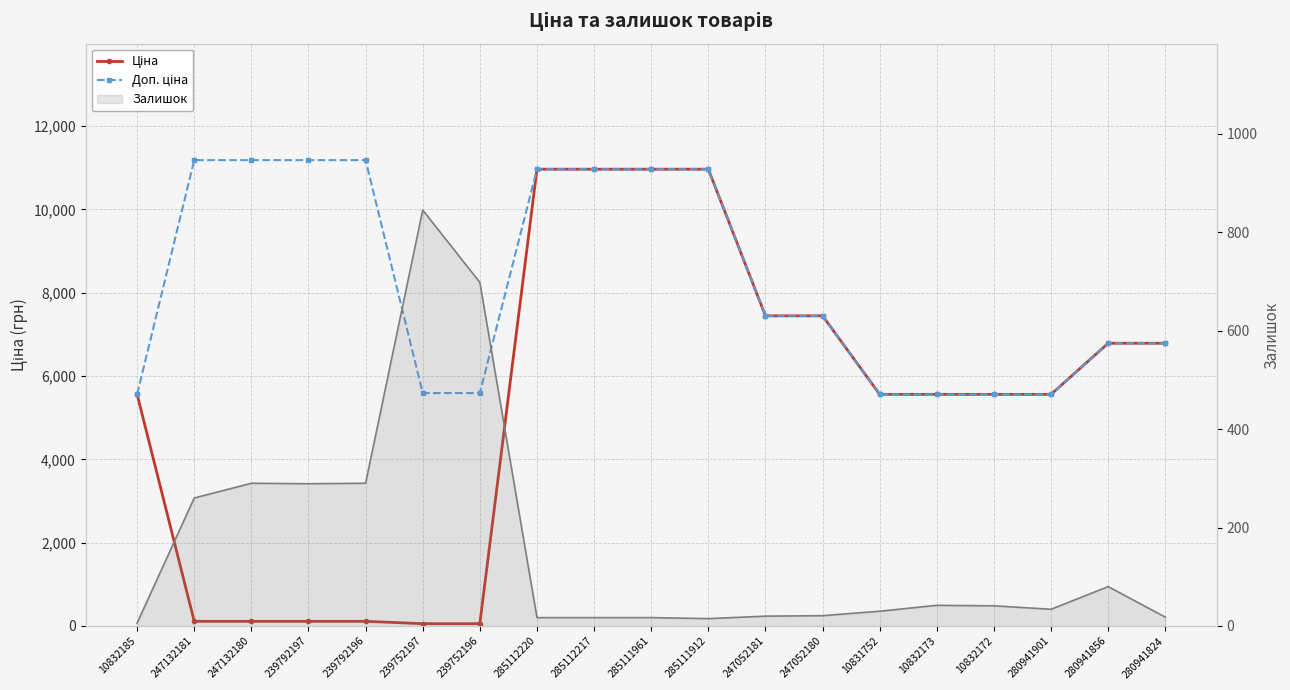

Reading left to right, extract all data points from this chart.

Ціна: 10832185=5560.3	247132181=111.8	247132180=111.8	239792197=111.8	239792196=111.8	239752197=55.9	239752196=55.9	285112220=10964.4	285112217=10964.4	285111961=10964.4	285111912=10964.4	247052181=7444.6	247052180=7444.6	10831752=5560.3	10832173=5560.3	10832172=5560.3	280941901=5560.3	280941856=6787.1	280941824=6787.1
Доп. ціна: 10832185=5560.3	247132181=11182.0	247132180=11182.0	239792197=11182.0	239792196=11182.0	239752197=5591.0	239752196=5591.0	285112220=10964.4	285112217=10964.4	285111961=10964.4	285111912=10964.4	247052181=7444.6	247052180=7444.6	10831752=5560.3	10832173=5560.3	10832172=5560.3	280941901=5560.3	280941856=6787.1	280941824=6787.1
Залишок (лінія): 10832185=6.0	247132181=260.0	247132180=290.0	239792197=289.0	239792196=290.0	239752197=845.0	239752196=698.0	285112220=17.0	285112217=17.0	285111961=17.0	285111912=15.0	247052181=20.0	247052180=21.0	10831752=30.0	10832173=42.0	10832172=41.0	280941901=34.0	280941856=80.0	280941824=18.0